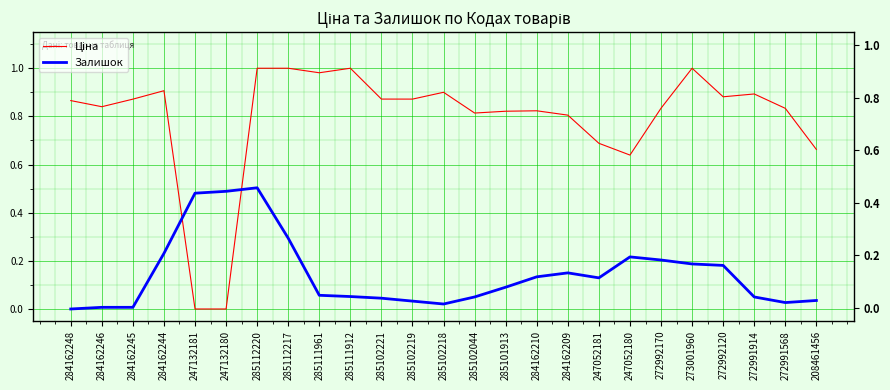

The Ціна series shows 0.3 at 284162245. True or false?

False